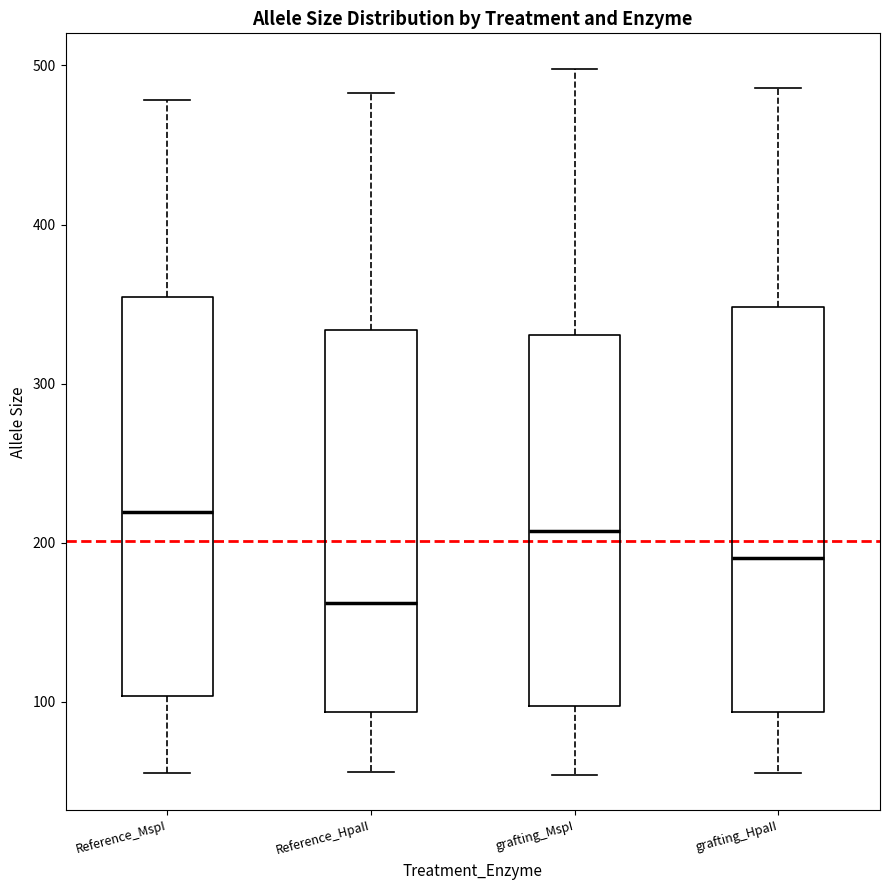

Reading left to right, transcribe this box plot: for each box, give where its median line is, the range the box spans, and where its two whiskers end, as read against the y-axis. The values are not printed on the chart, so give them approximately, as read against the axis.

Reference_MspI: median 220, box 100 to 350, whiskers 60 to 480
Reference_HpaII: median 160, box 90 to 330, whiskers 60 to 480
grafting_MspI: median 210, box 100 to 330, whiskers 50 to 500
grafting_HpaII: median 190, box 90 to 350, whiskers 60 to 490